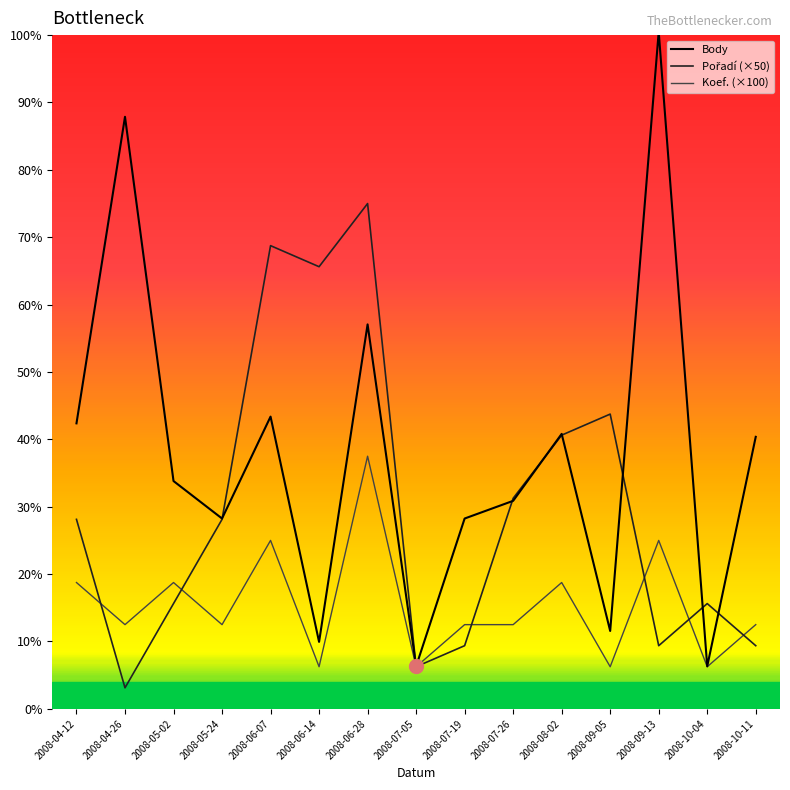

Does the chart display data point markers on the line(s)?

No